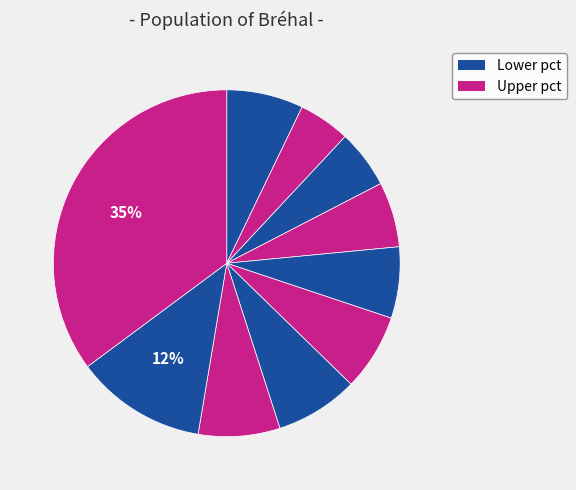

Count the number of slices in the pie.

10